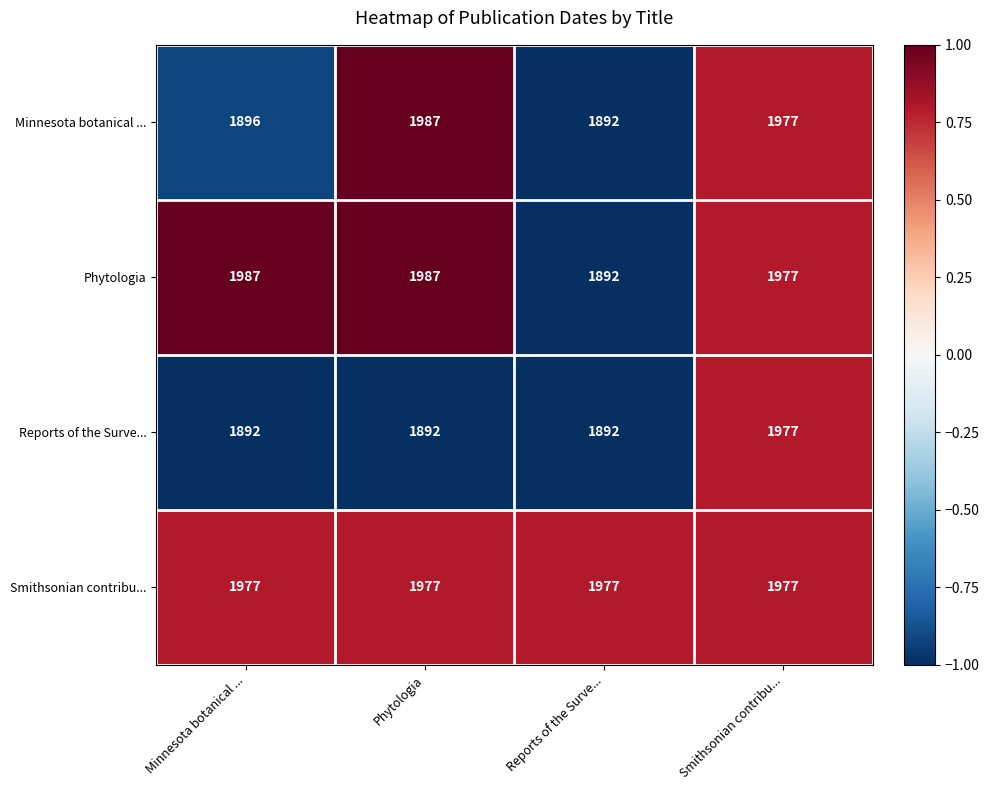

The Reports of the Surve... series shows 2727 at Smithsonian contribu.... True or false?

False